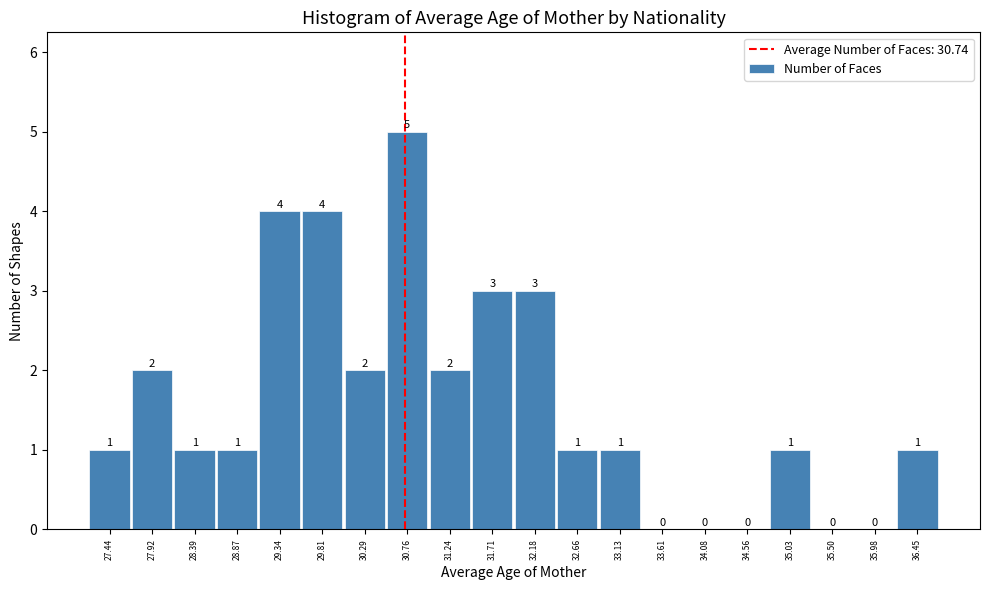

What is the height of the bar covering 36.20 to 36.70 on the x-axis? The bar edges are not printed on the chart, so give them approximately, as read against the axis.

1